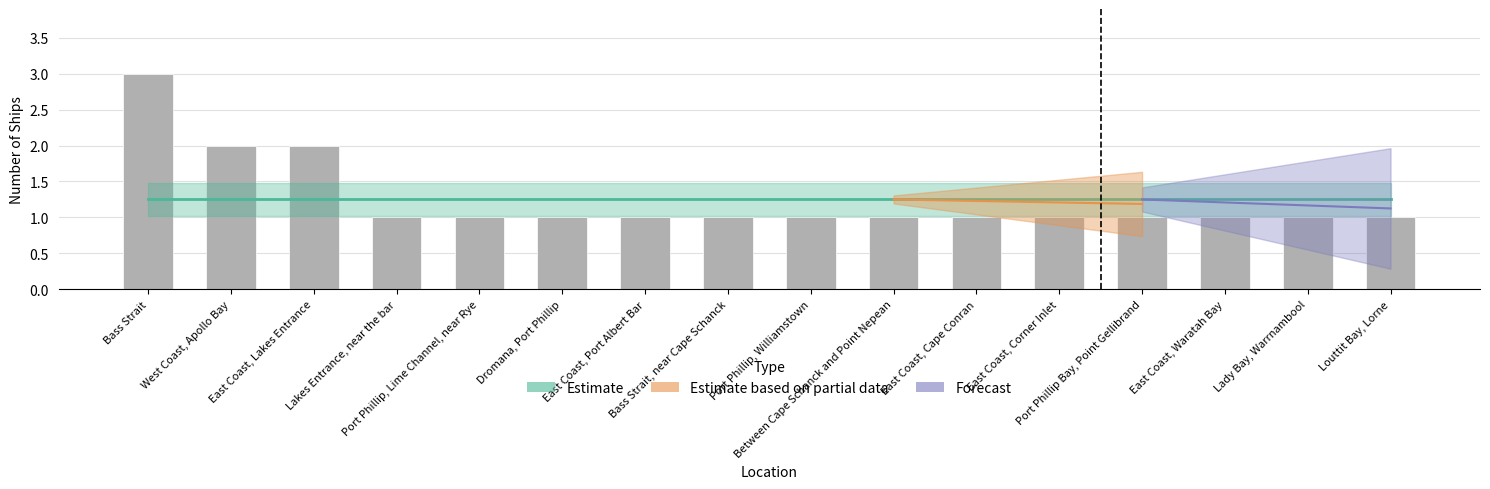

Are the bars grouped side by side (vs. stacked)?

No